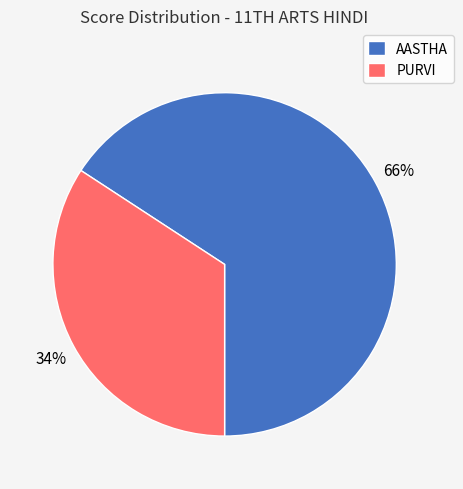

Combined, do PURVI and AASTHA account for over 50%?

Yes